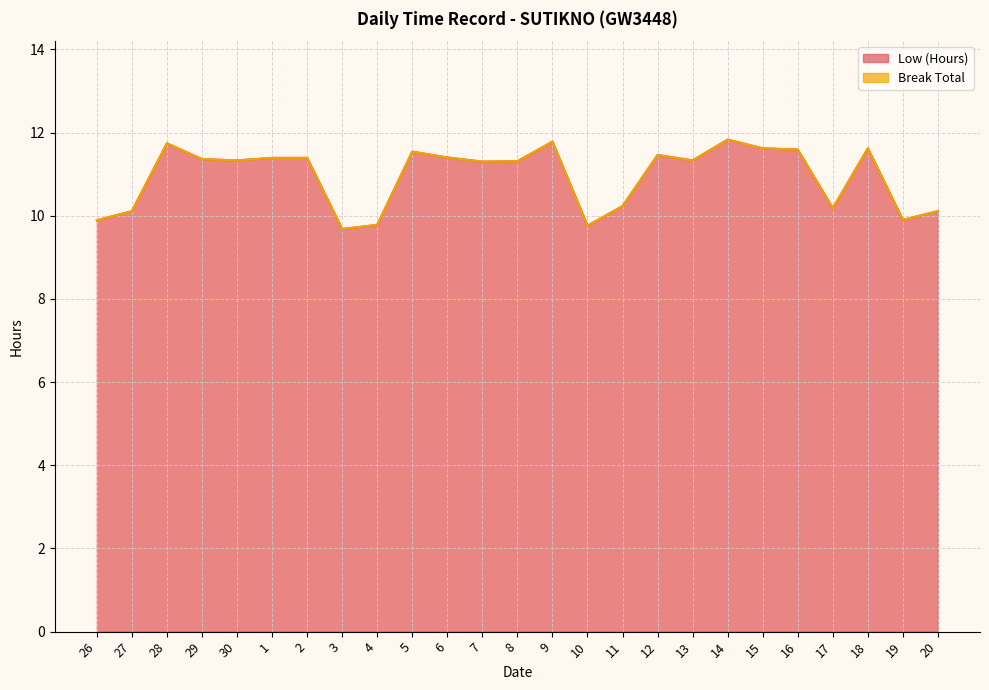

What is the value of the 8th point from the left?

9.7